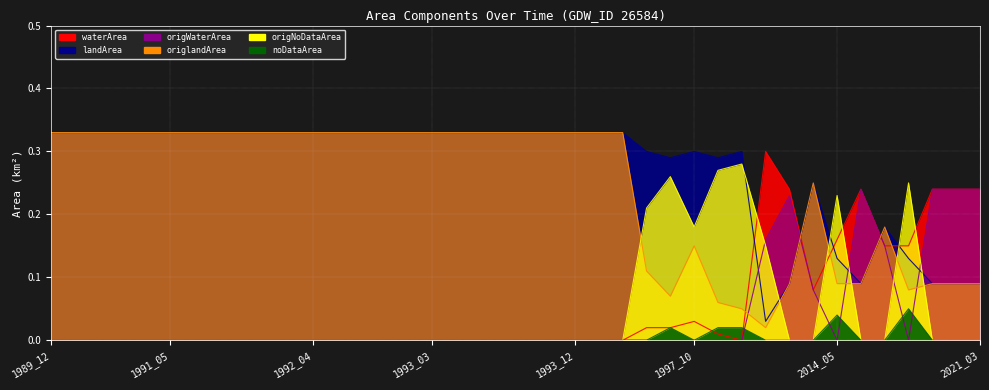

At which category is the sum across all series the highest?

1989_12